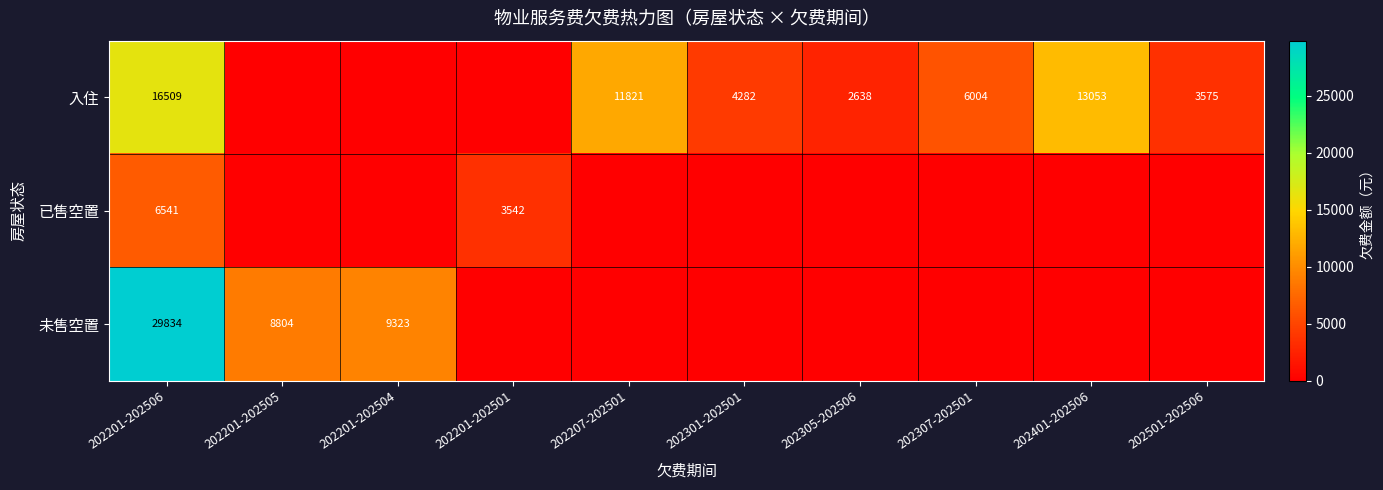

The 已售空置 series shows 9468 at 202201-202506. True or false?

False